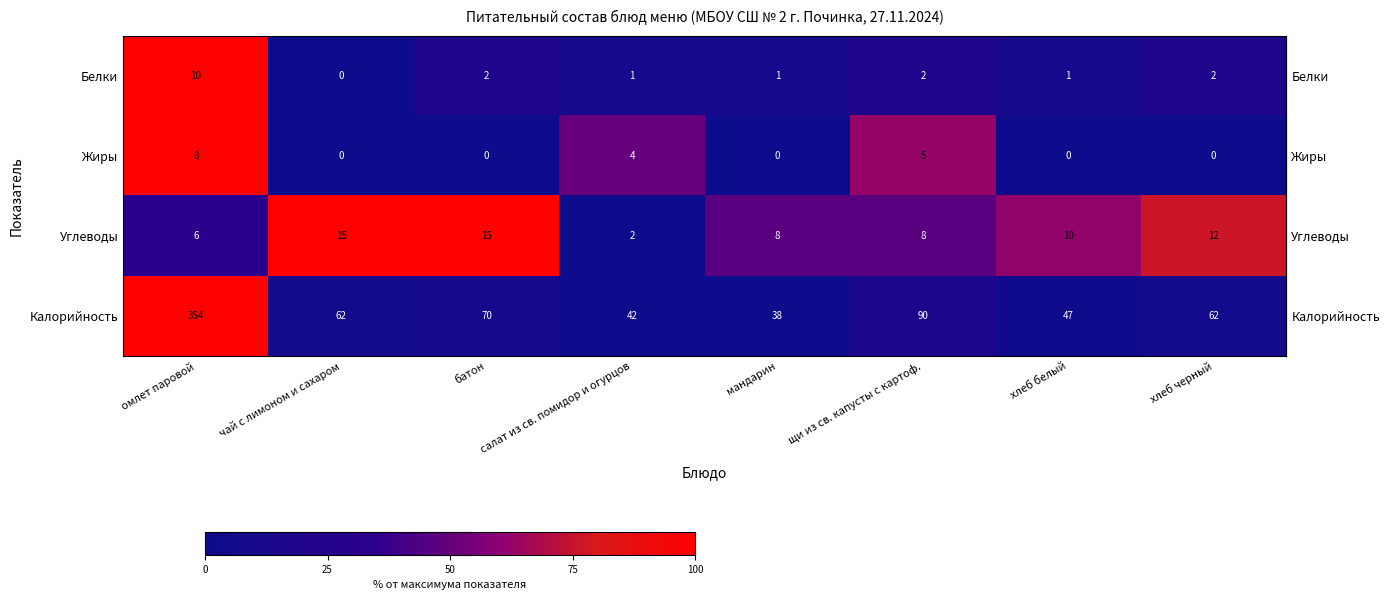

Which series has the widest spread of values?

Калорийность